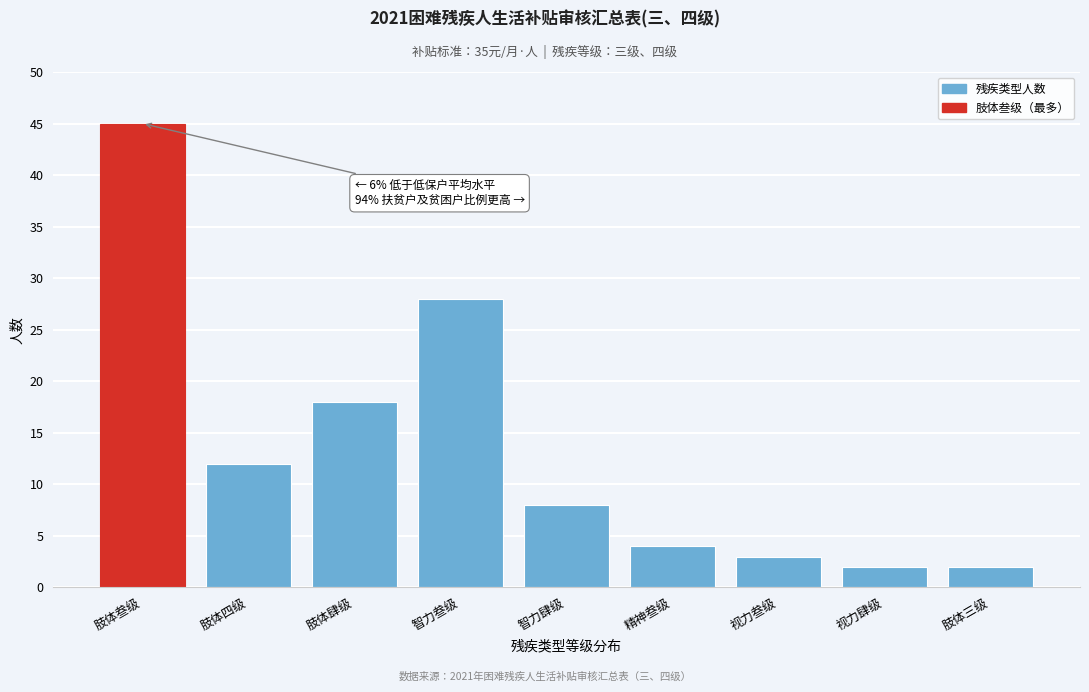

Reading right to left, what are all the values shown in this chart?

肢体三级=2	视力肆级=2	视力叁级=3	精神叁级=4	智力肆级=8	智力叁级=28	肢体肆级=18	肢体四级=12	肢体叁级=45